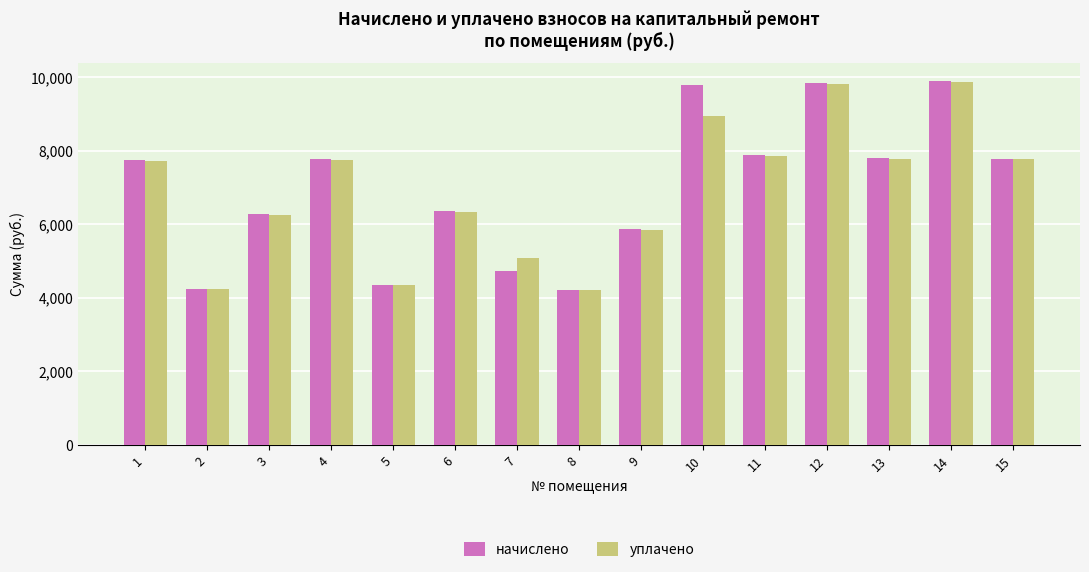

True or false: начислено has a value of 5865.5 at 9.

True